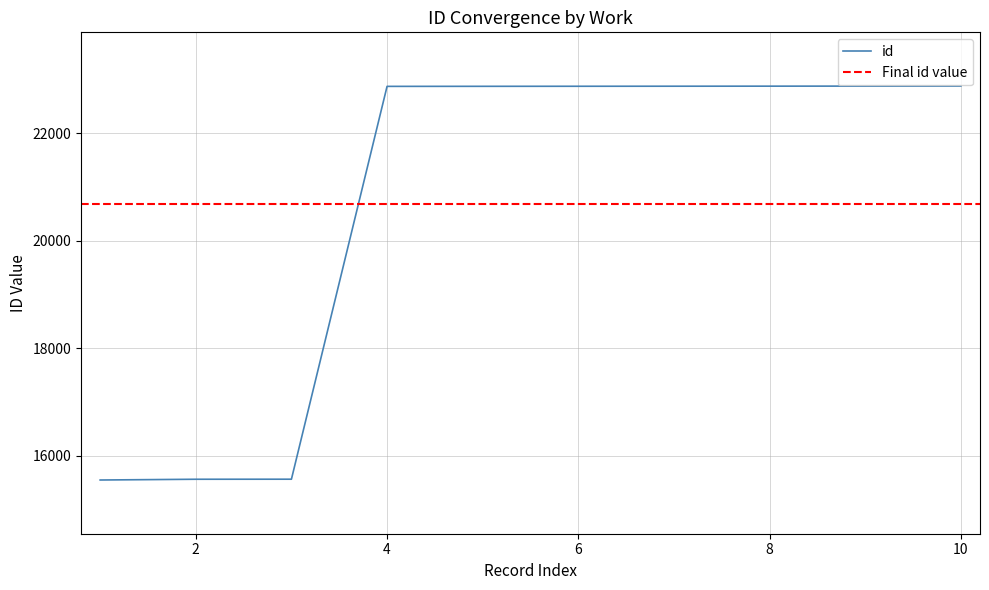

True or false: there are more than 1 points higher than both neighbors.

False